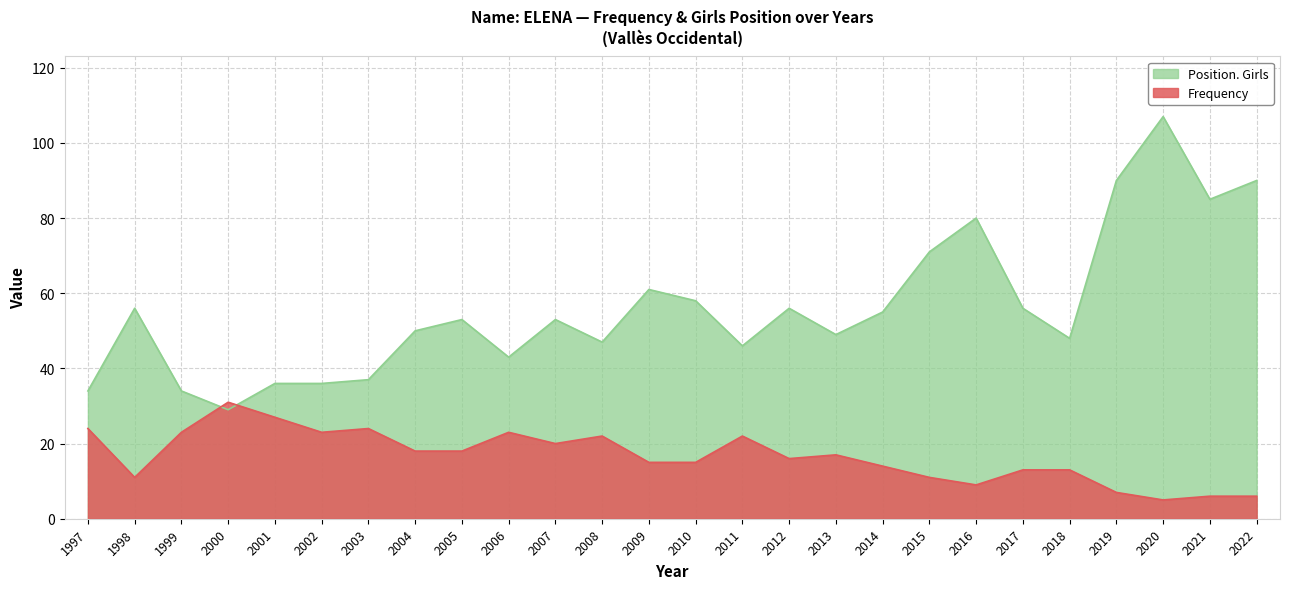

Reading left to right, list all the values displayed in this chart.

Frequency: 24	11	23	31	27	23	24	18	18	23	20	22	15	15	22	16	17	14	11	9	13	13	7	5	6	6
Position. Girls: 34	56	34	29	36	36	37	50	53	43	53	47	61	58	46	56	49	55	71	80	56	48	90	107	85	90